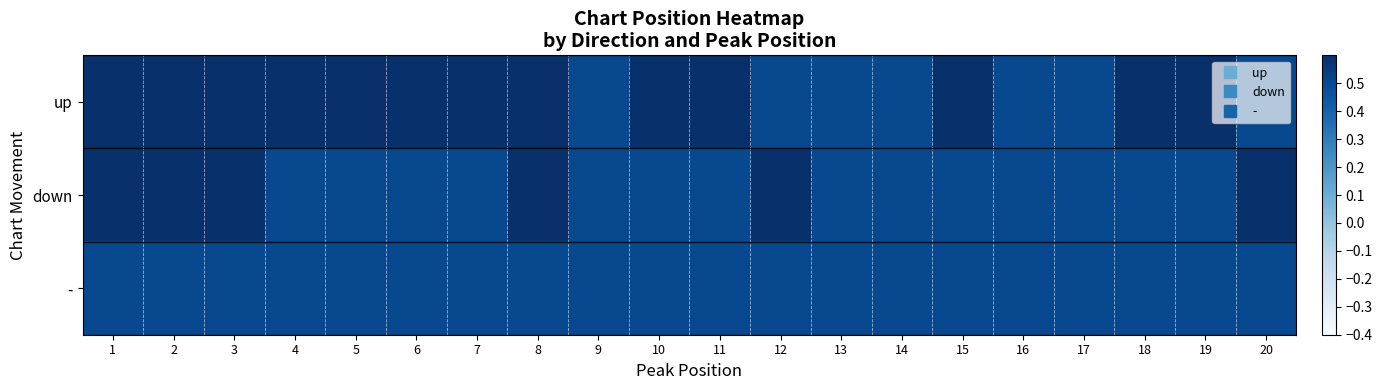

Reading left to right, transcribe all the data shown in this chart.

up: 1=0.9	2=0.9	3=0.8	4=0.9	5=0.7	6=0.9	7=0.8	8=0.8	9=0.5	10=0.8	11=0.6	12=0.5	13=0.5	14=0.5	15=0.8	16=0.5	17=0.5	18=0.8	19=0.6	20=0.5
down: 1=0.8	2=0.9	3=1.0	4=0.5	5=0.5	6=0.5	7=0.5	8=0.6	9=0.5	10=0.5	11=0.5	12=0.7	13=0.5	14=0.5	15=0.5	16=0.5	17=0.5	18=0.5	19=0.5	20=0.8
-: 1=0.5	2=0.5	3=0.5	4=0.5	5=0.5	6=0.5	7=0.5	8=0.5	9=0.5	10=0.5	11=0.5	12=0.5	13=0.5	14=0.5	15=0.5	16=0.5	17=0.5	18=0.5	19=0.5	20=0.5